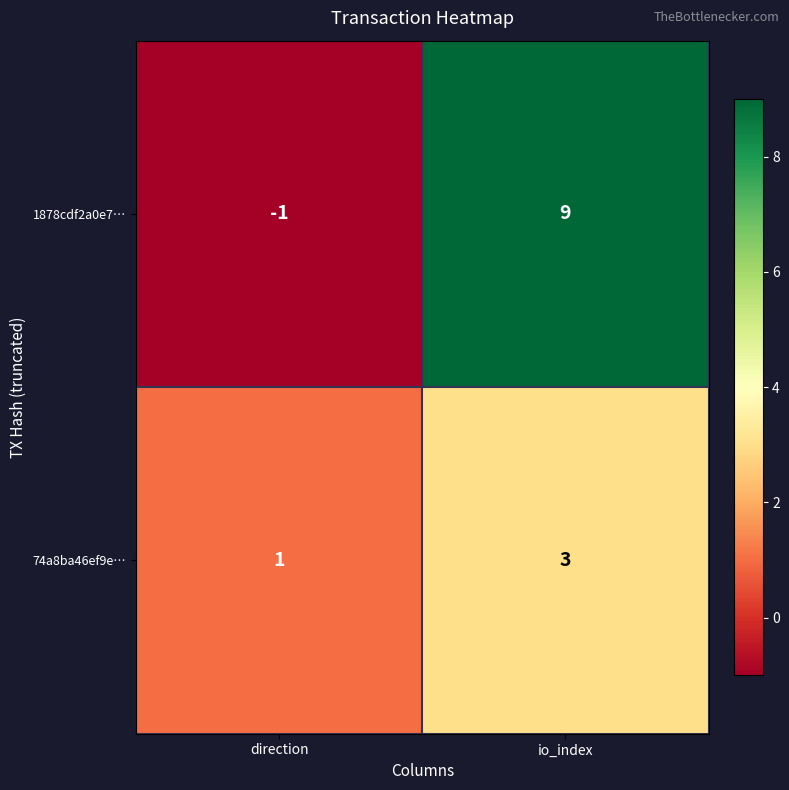

How many distinct data groups are displayed?

2